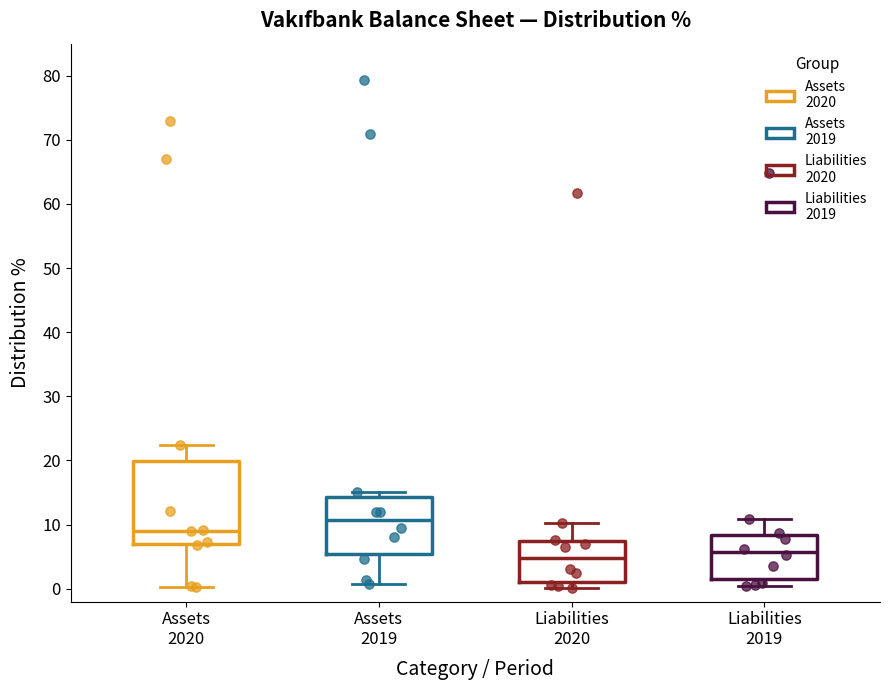

Comparing the boxes themselves (not the whiskers), which one is the tallest?

Assets 2020